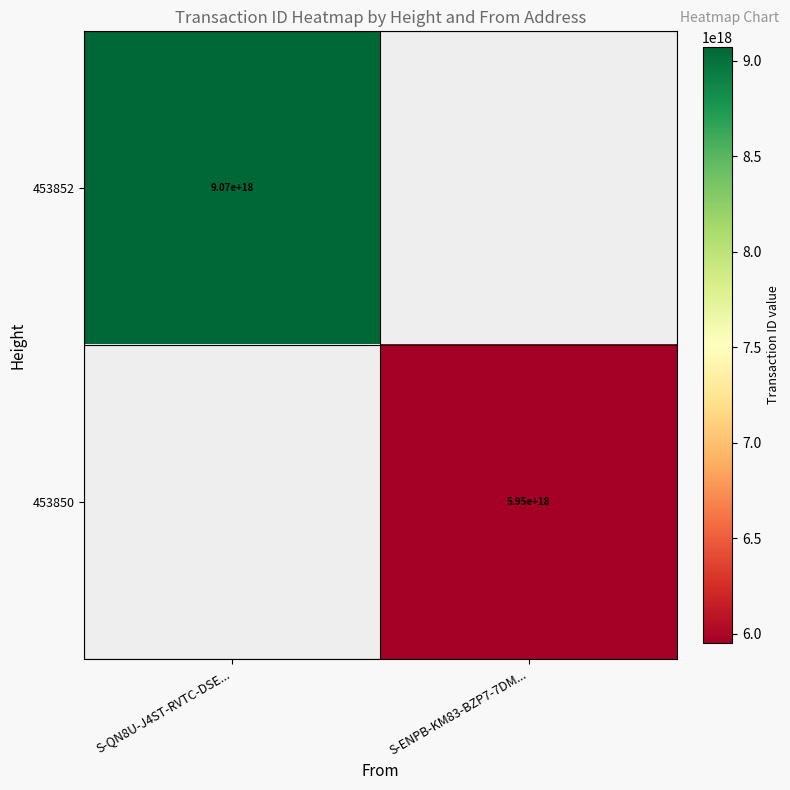

The value of 453850 at S-ENPB-KM83-BZP7-7DM... is 5950000000000000000. True or false?

True